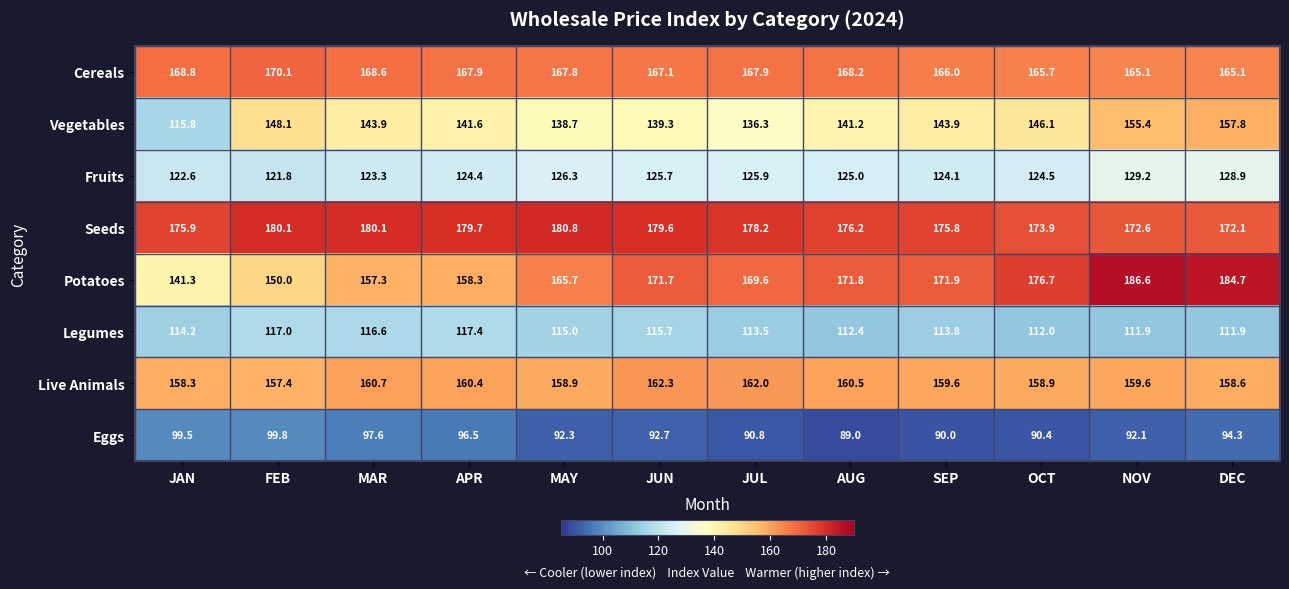

How many data points in Legumes are above 114?

6